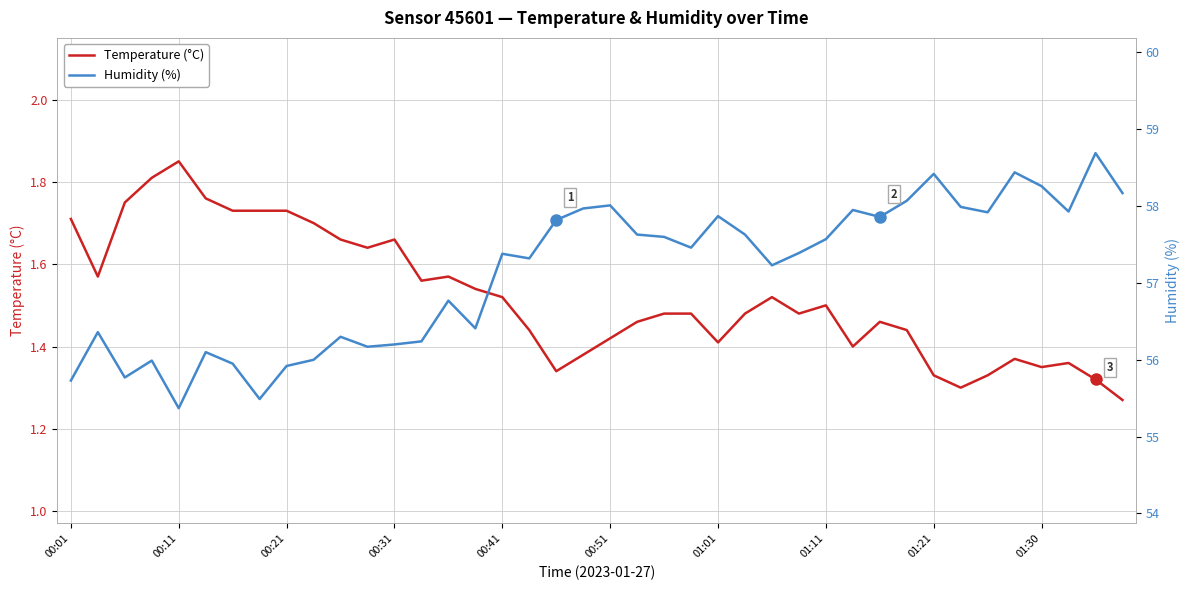

Which series has the largest range (max minus min)?

Humidity (%)